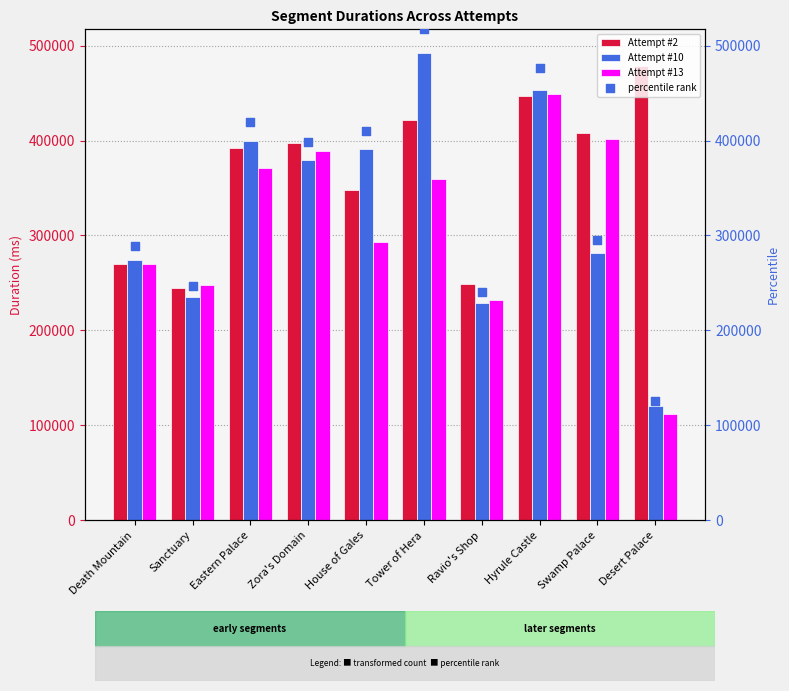

Which series has the widest spread of Y values?

percentile rank